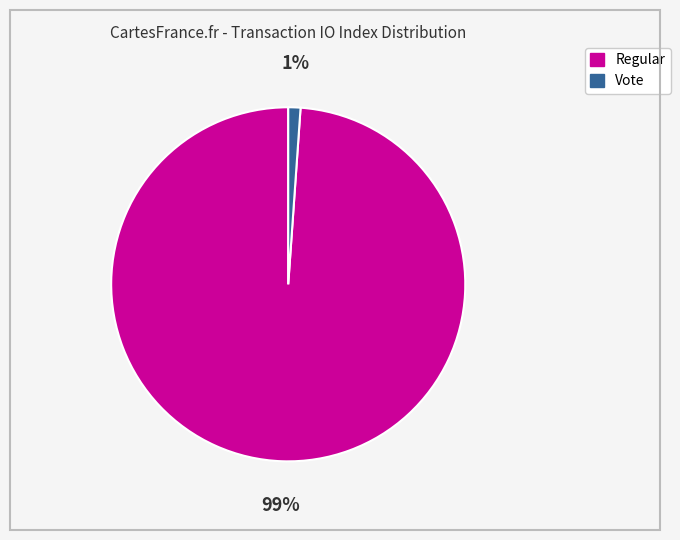

To the nearest percent, what is the average slice percentage?

50%